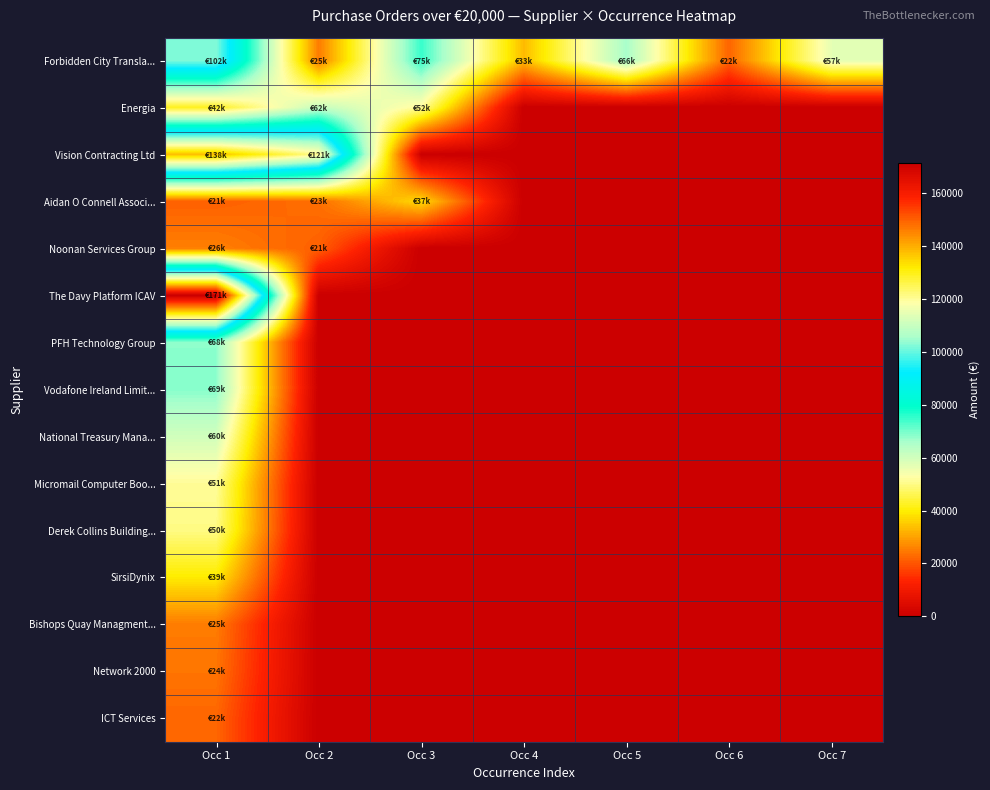

How many data points does each series have?

7